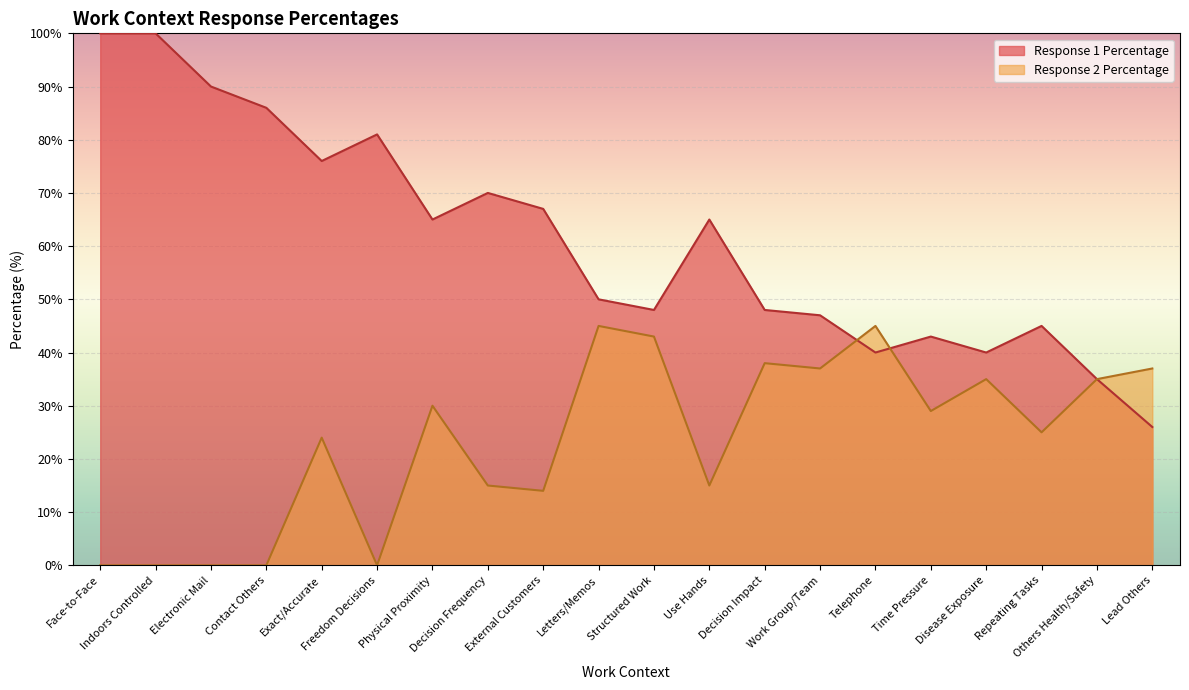

What position from the right is Contact Others?

17